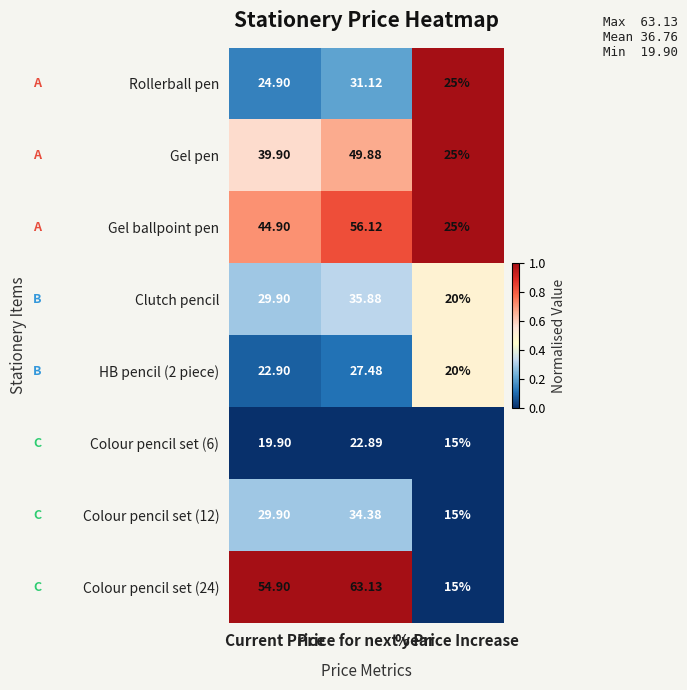

Rank the series at Price for next year from lowest to highest value.

Colour pencil set (6), HB pencil (2 piece), Rollerball pen, Colour pencil set (12), Clutch pencil, Gel pen, Gel ballpoint pen, Colour pencil set (24)